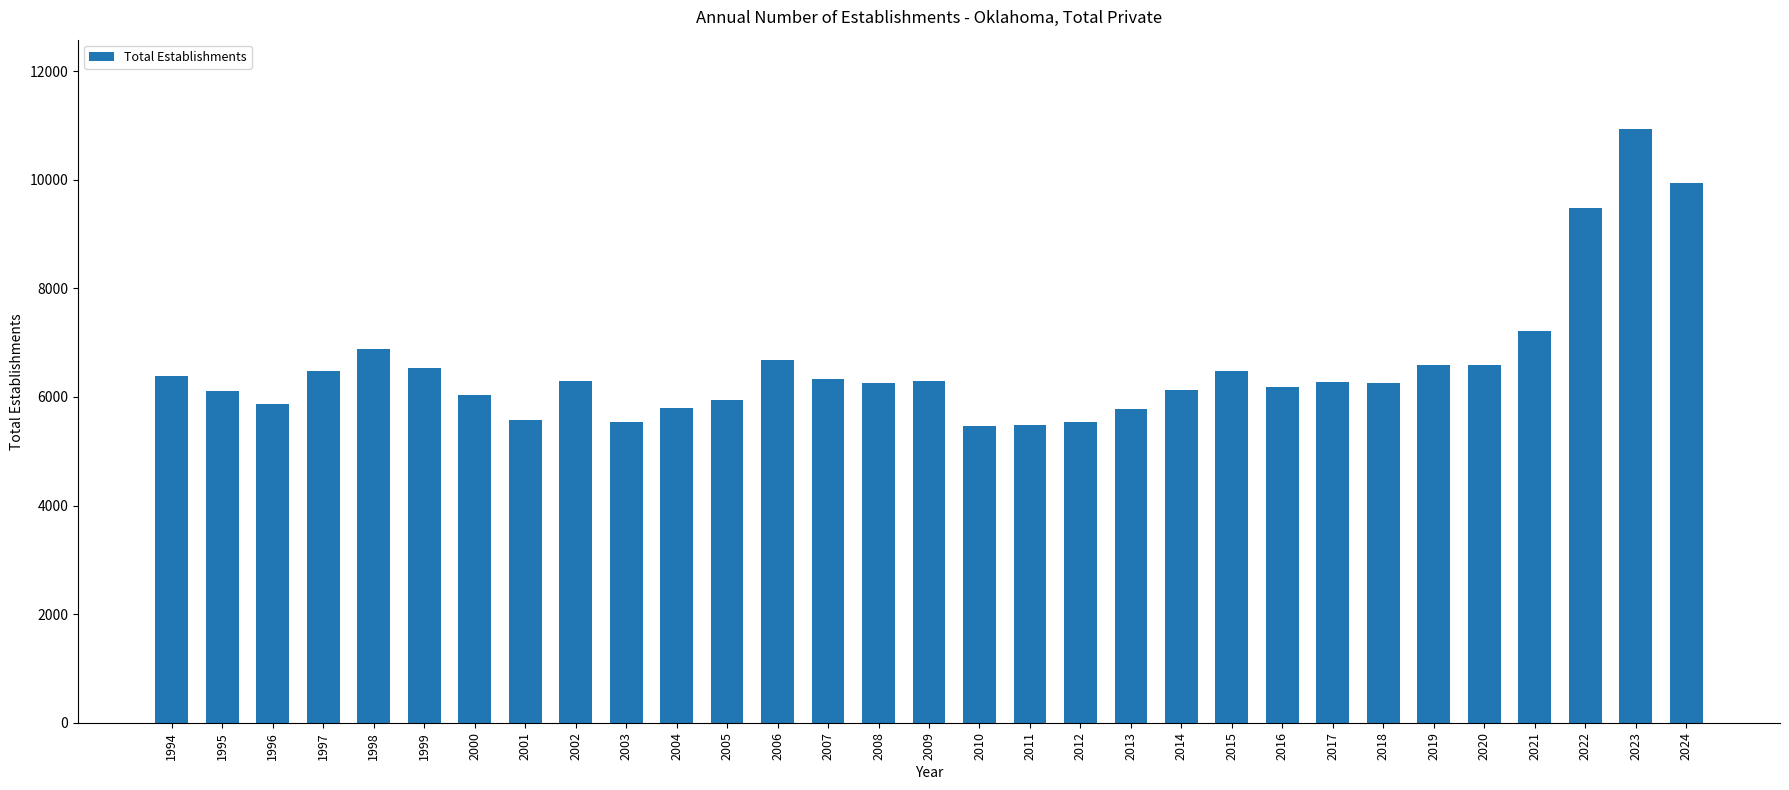

Count the number of categories in the chart.

31